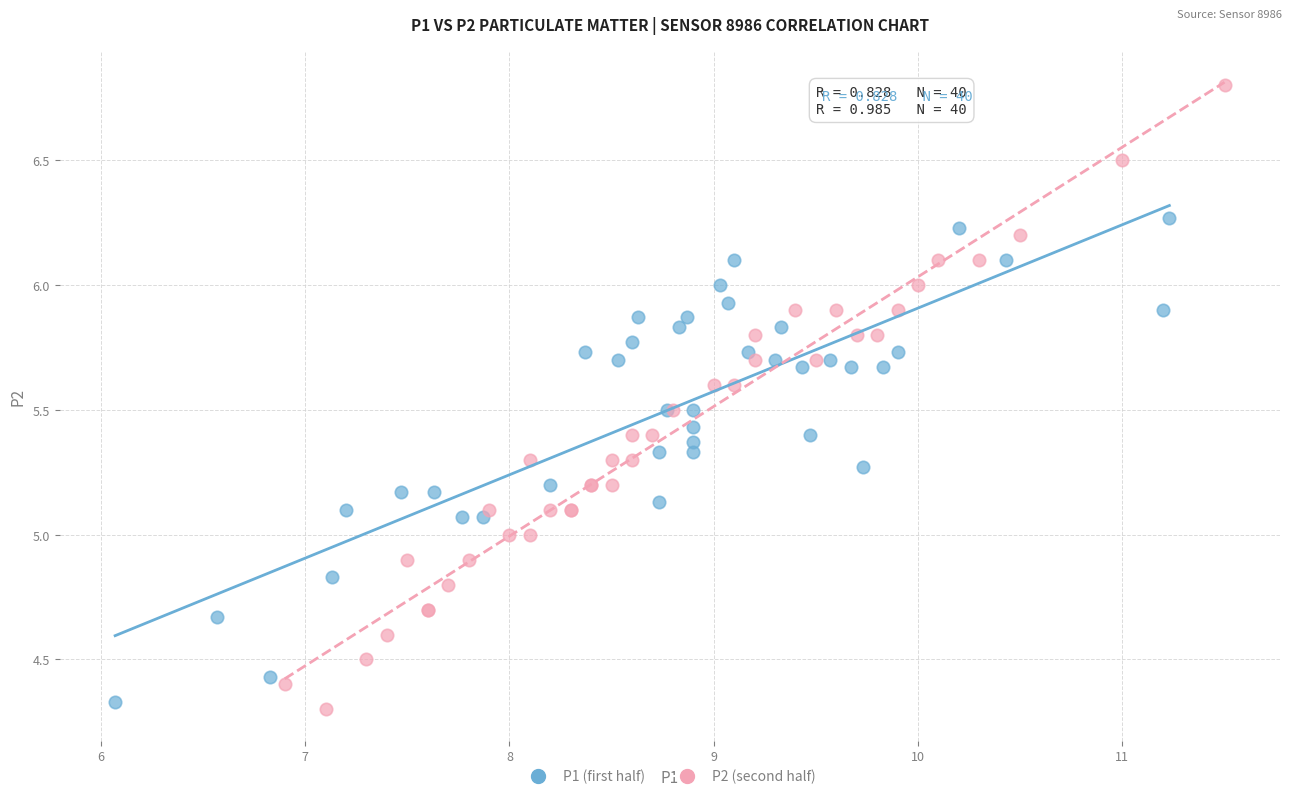

Which series reaches the minimum Y coordinate?

P2 (second half)